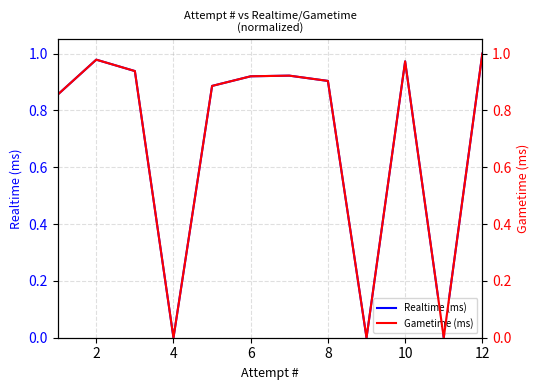

Reading left to right, what are all the values shown in this chart?

Realtime (ms): 0.9	1.0	0.9	0.0	0.9	0.9	0.9	0.9	0.0	1.0	0.0	1.0
Gametime (ms): 0.9	1.0	0.9	0.0	0.9	0.9	0.9	0.9	0.0	1.0	0.0	1.0